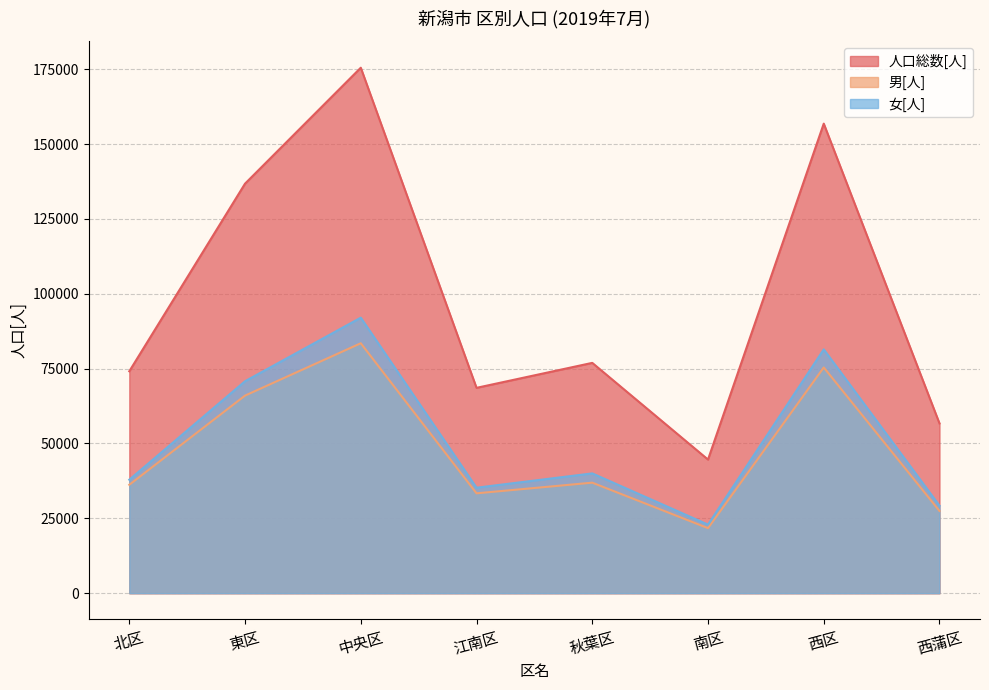

At which label does 男[人] first exceed 36913?

東区